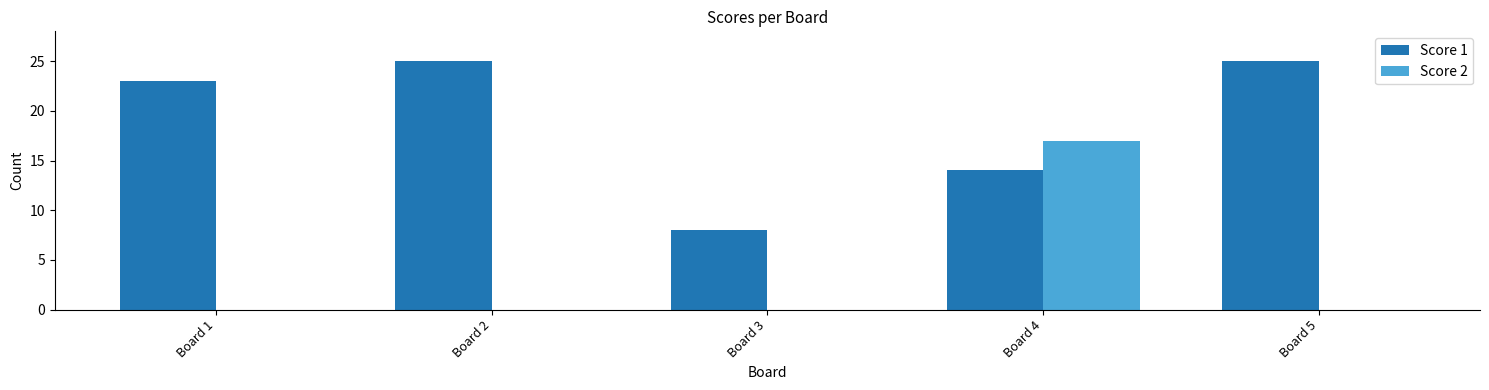

Which series has the largest total across all categories?

Score 1